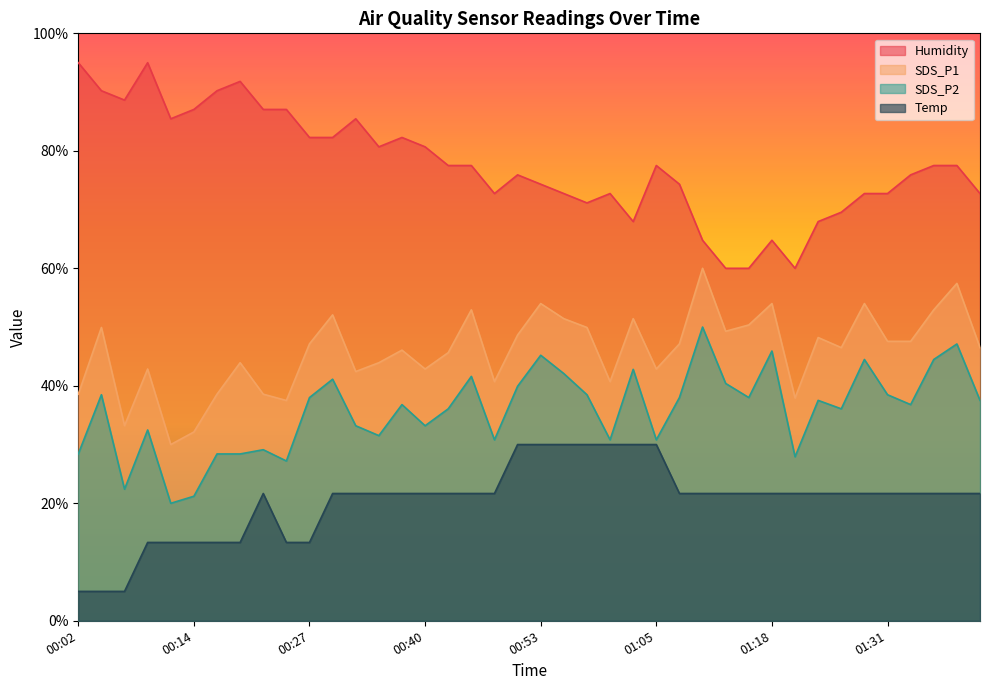

How many interior local peaks does the Humidity series have?

8